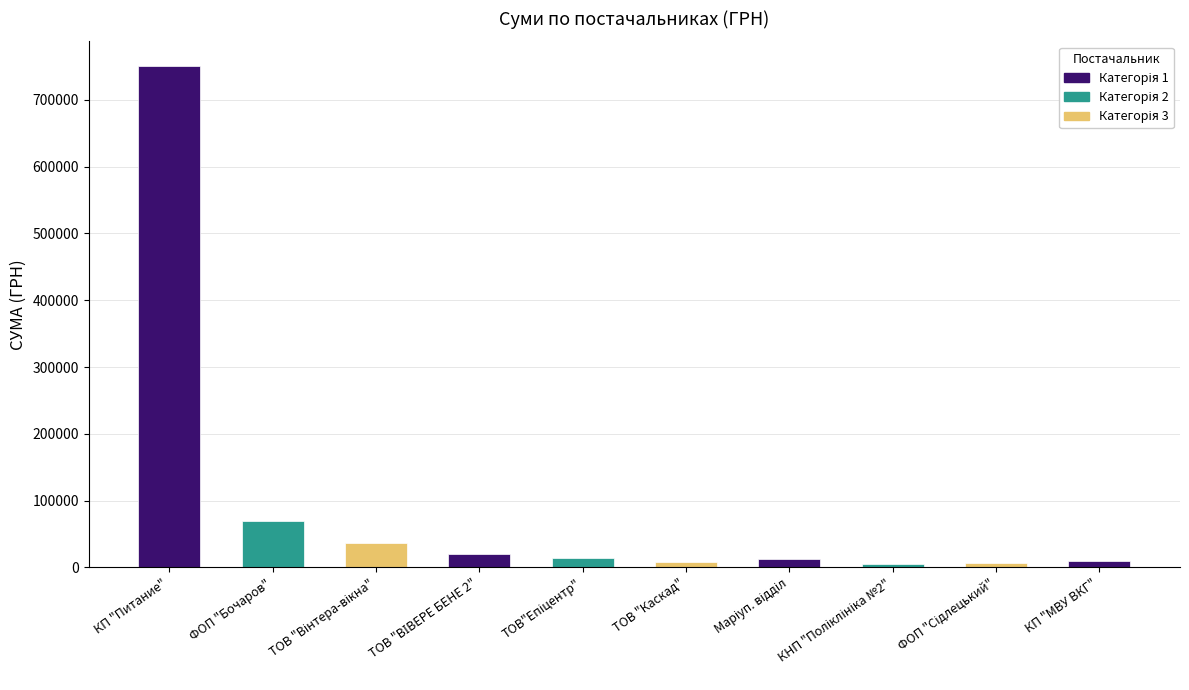

What is the value of the 7th bar from the left?

12779.2